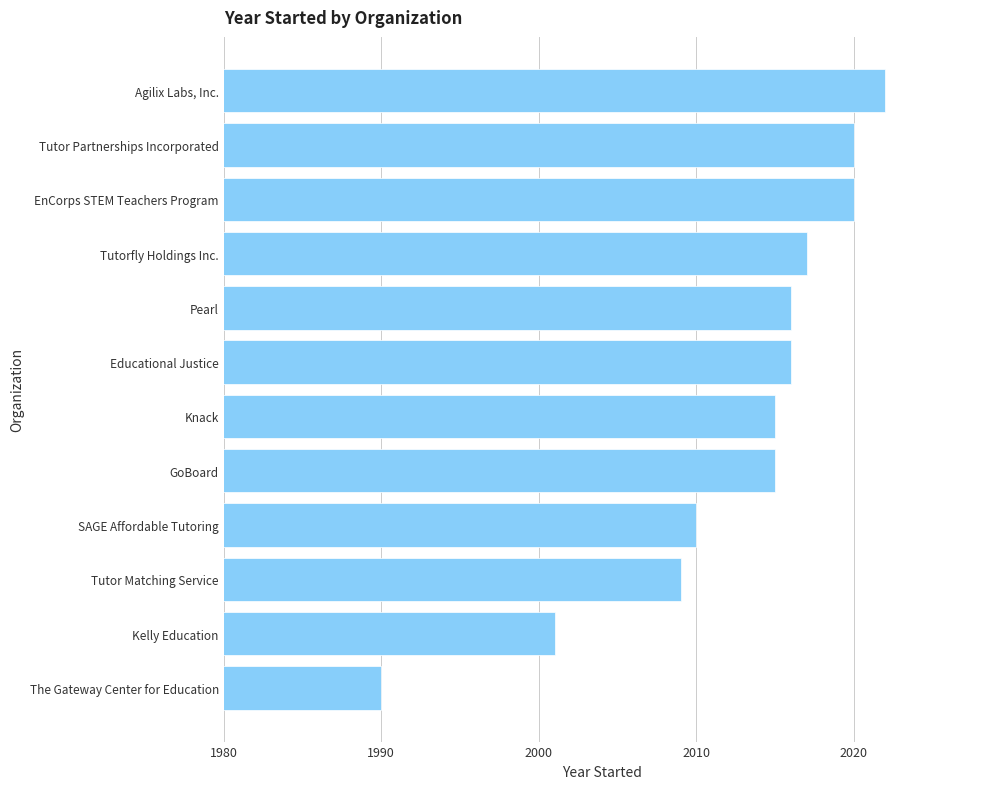

What is the average value?

2013